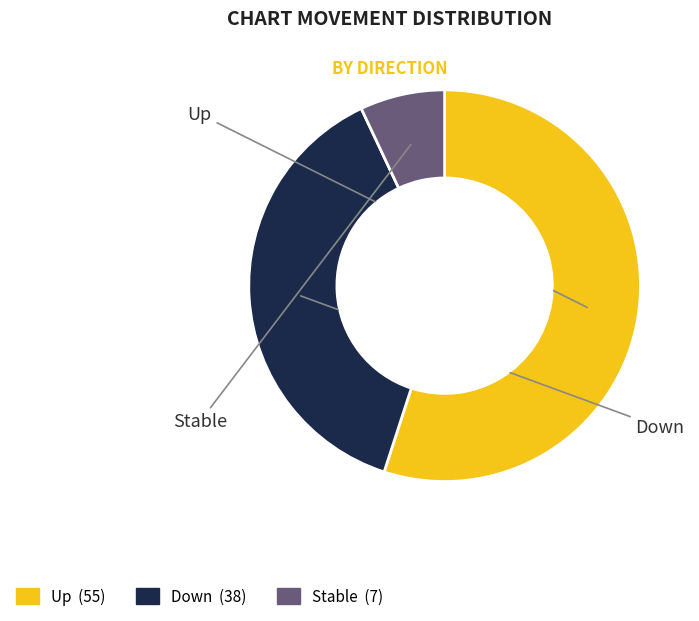

Is there any slice that represents more than half of the pie?

Yes